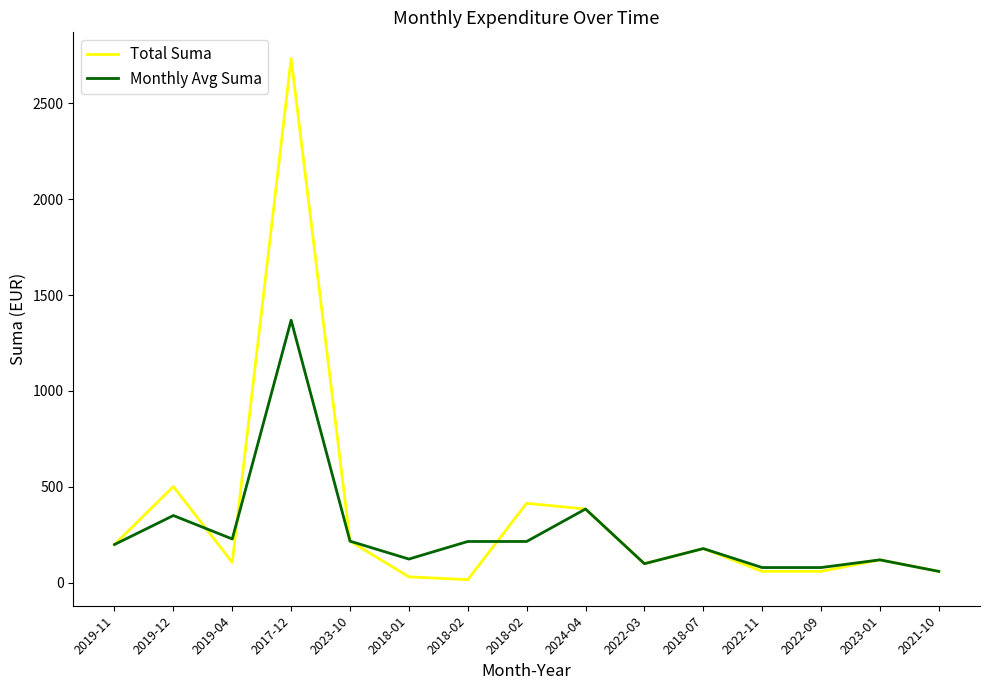

Is this an area chart (filled region under the line)?

No